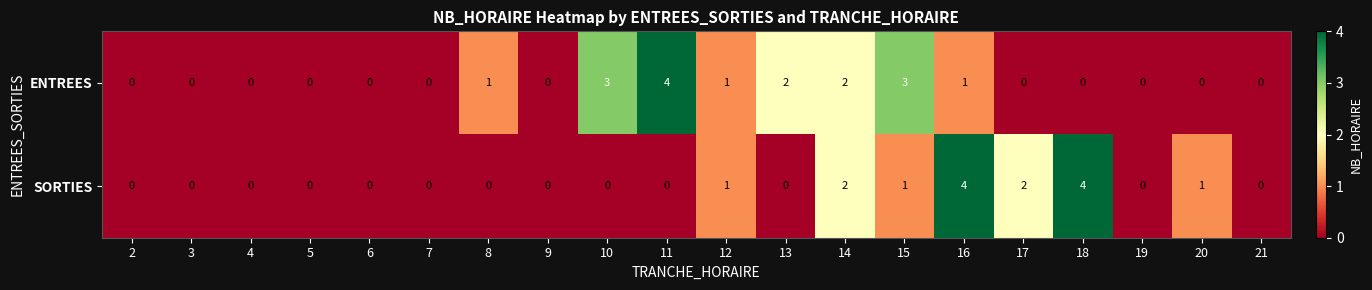

Which series changed the most between 4 and 16?

SORTIES